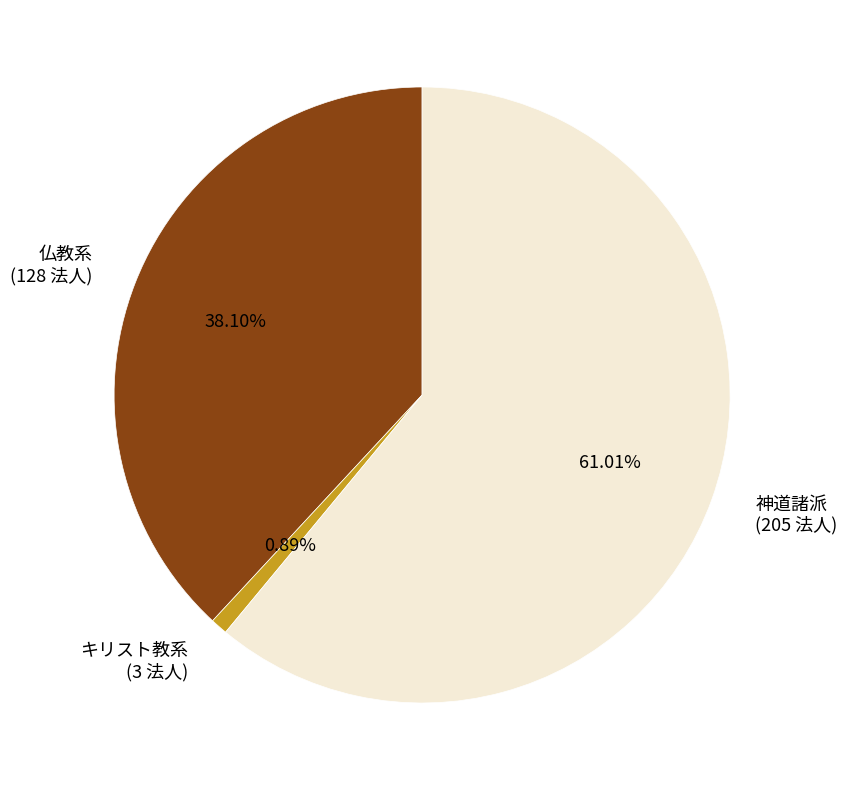

Approximately how many times larger is the value at 神道諸派 compared to 仏教系?

1.6